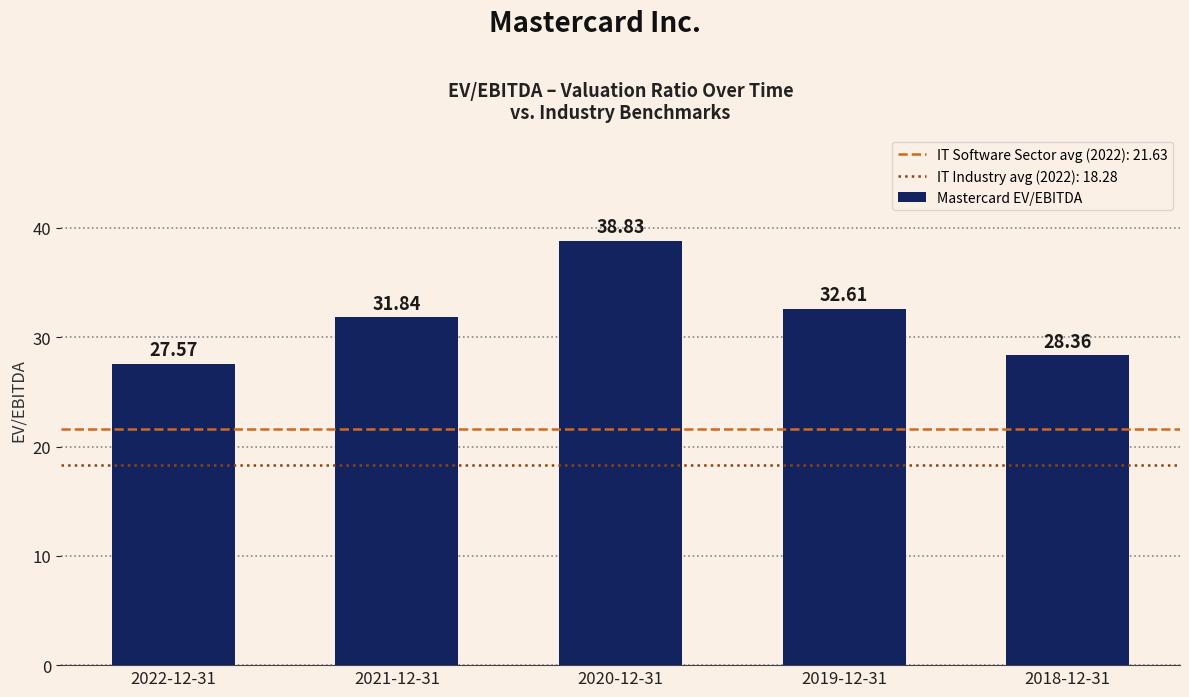

What is the greatest value displayed?

38.8